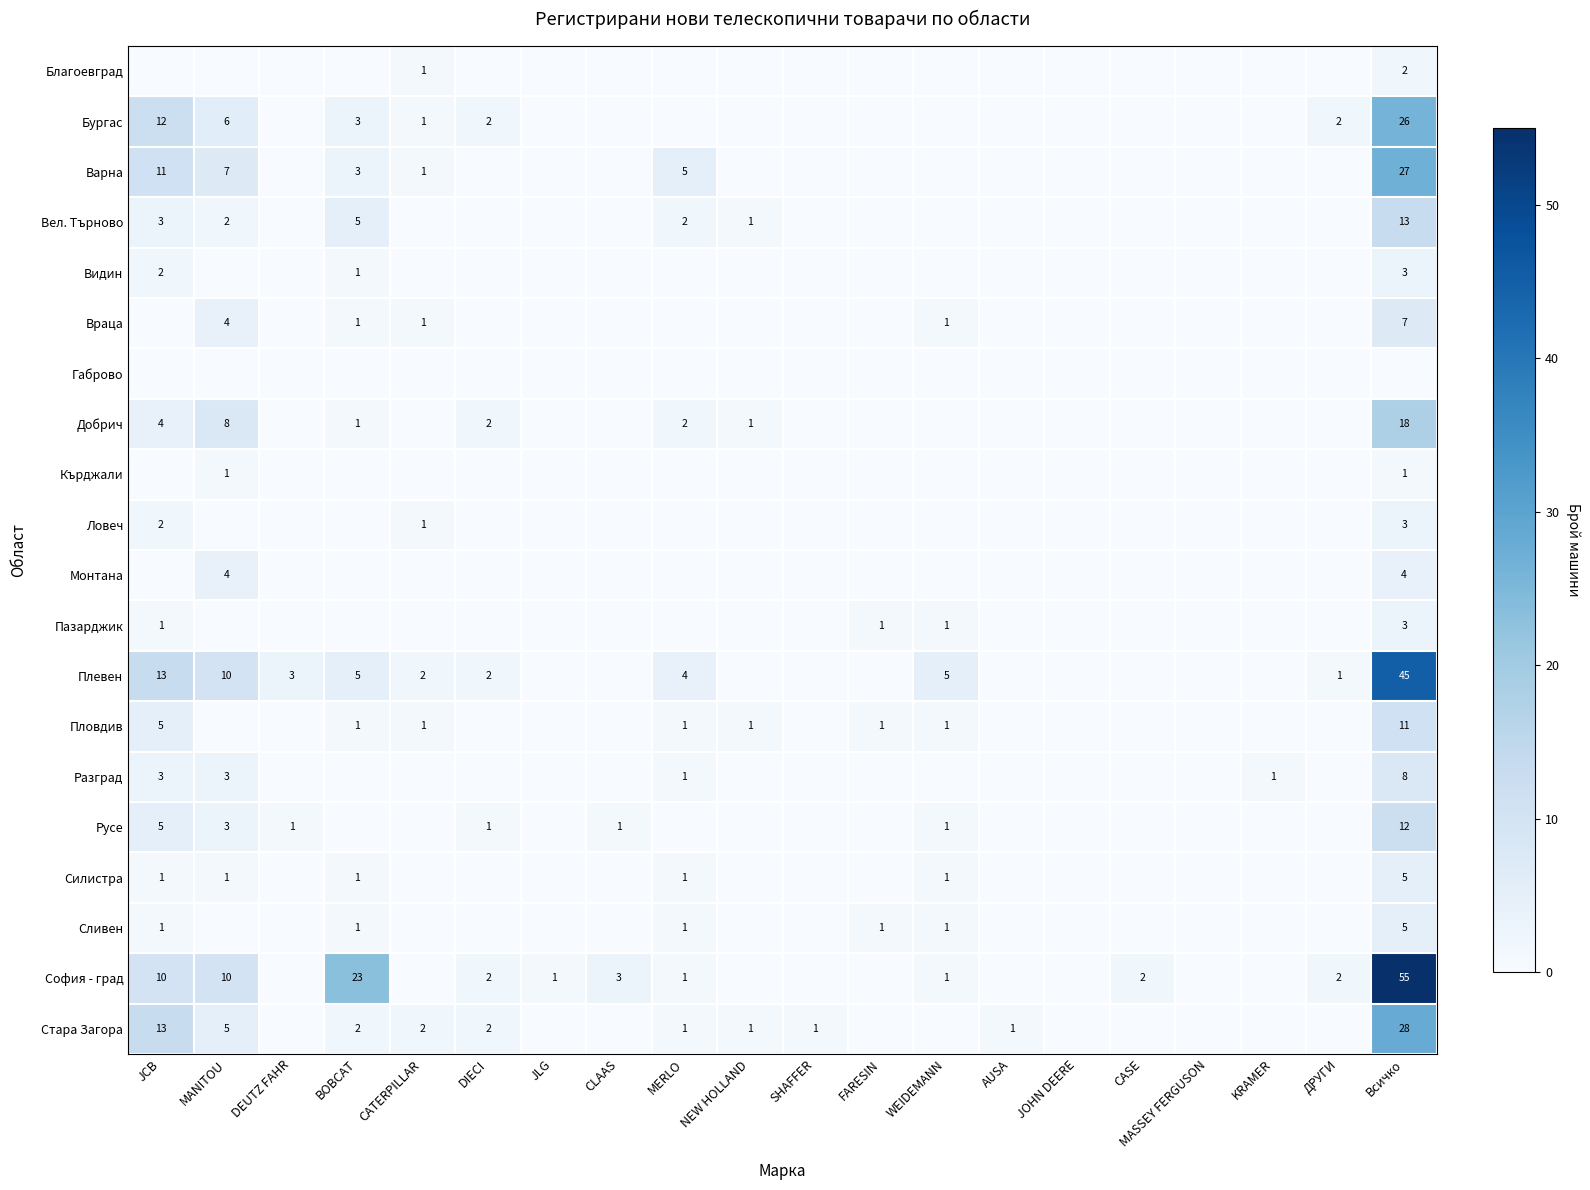

At JCB, list the series in order from largest to smallest.

Плевен, Стара Загора, Бургас, Варна, София - град, Пловдив, Русе, Добрич, Вел. Търново, Разград, Видин, Ловеч, Пазарджик, Силистра, Сливен, Благоевград, Враца, Габрово, Кърджали, Монтана